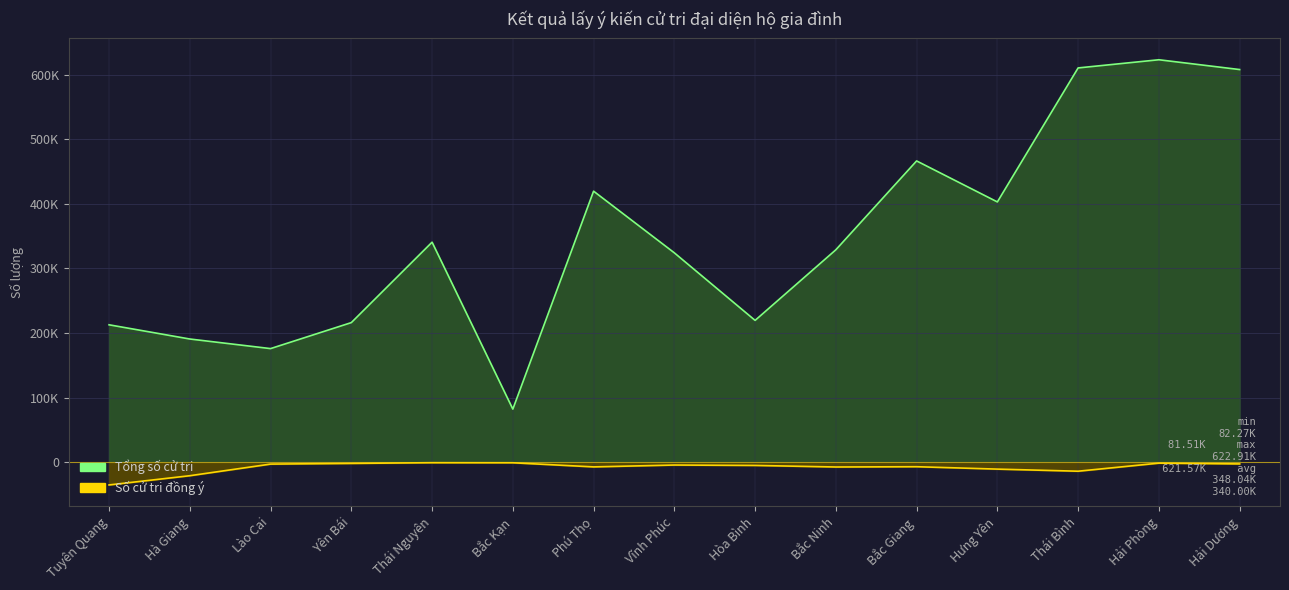

What is the sum of the values at Hà Giang and Vĩnh Phúc?

514857